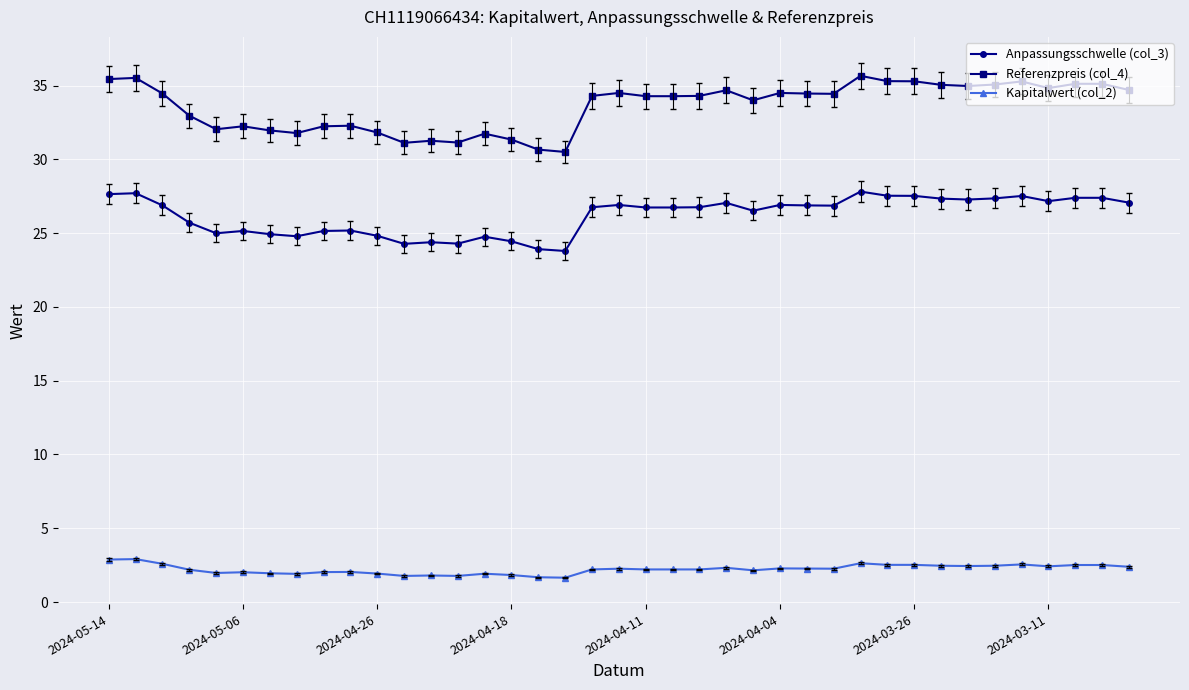

What is the value of the Anpassungsschwelle (col_3) point at the 16th from the left?

24.4